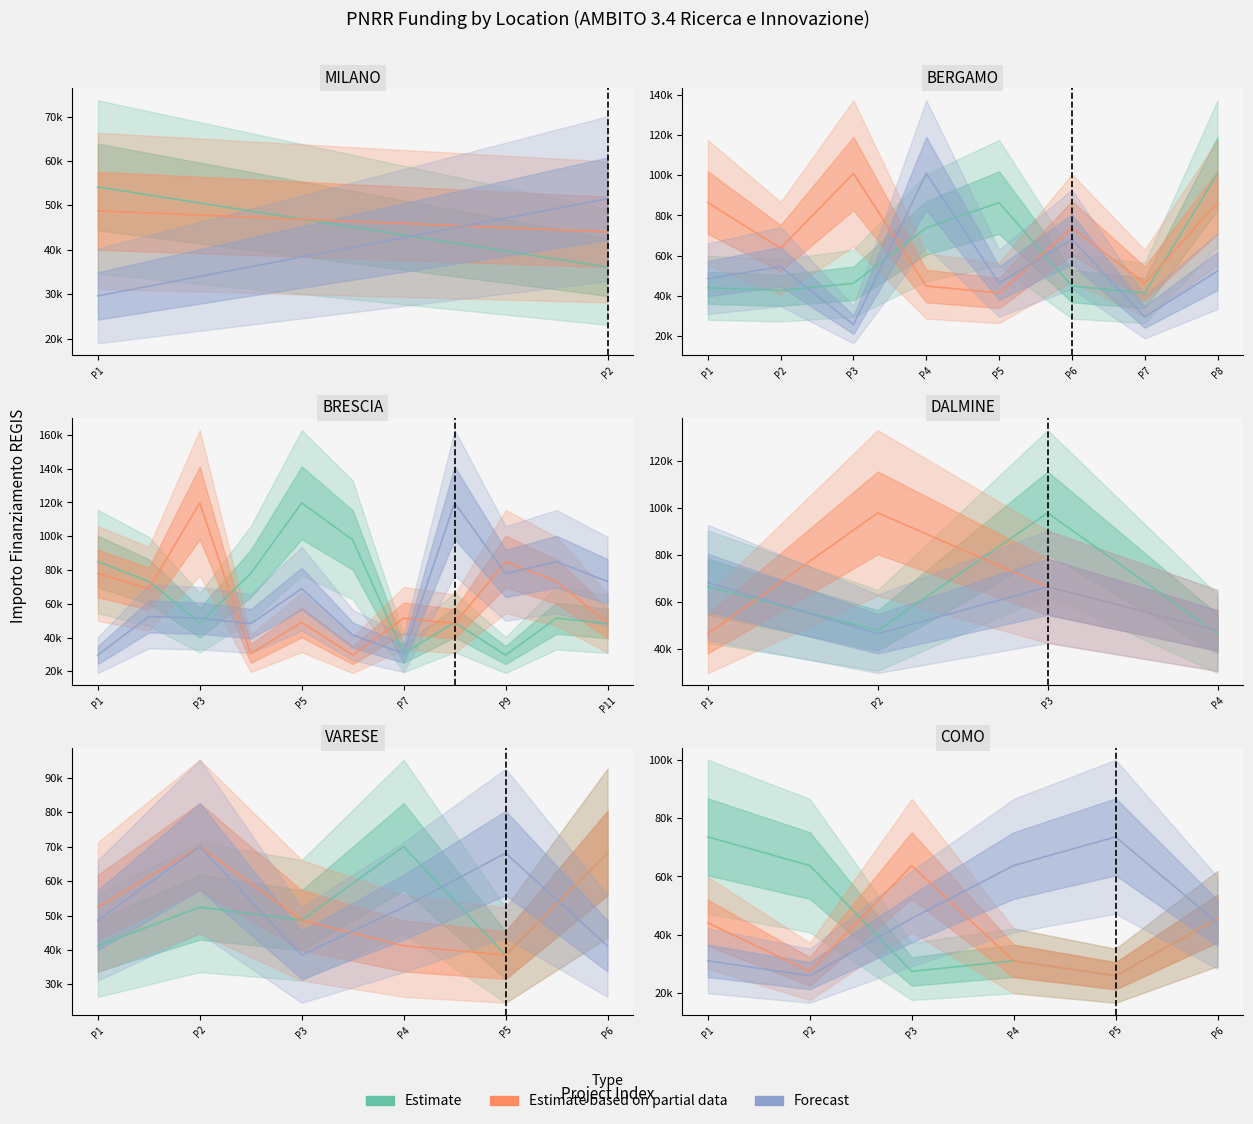

Which series has the largest range (max minus min)?

Estimate